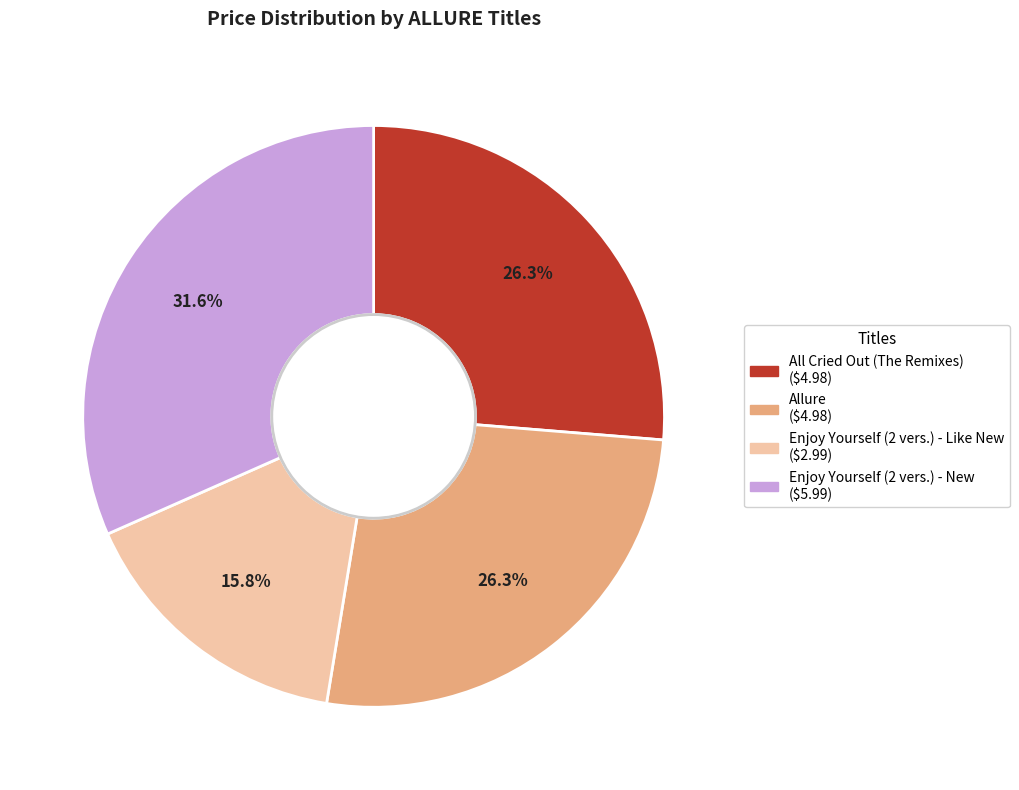

Does any single category account for the majority?

No